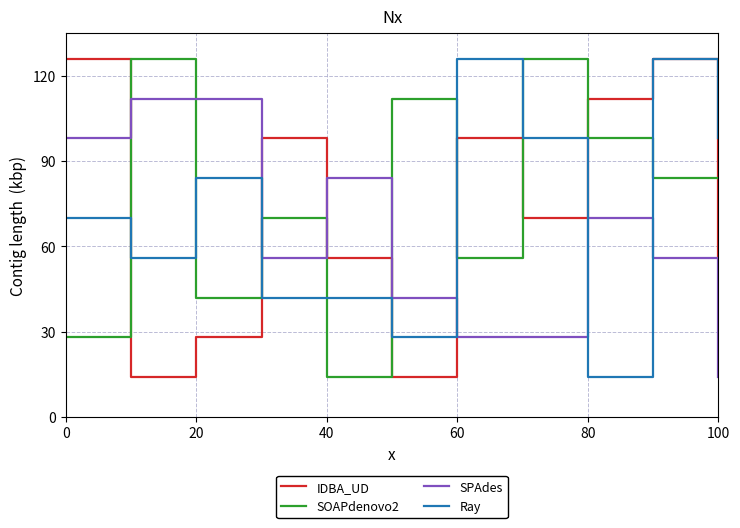

What is the lowest value of the SPAdes series?

14